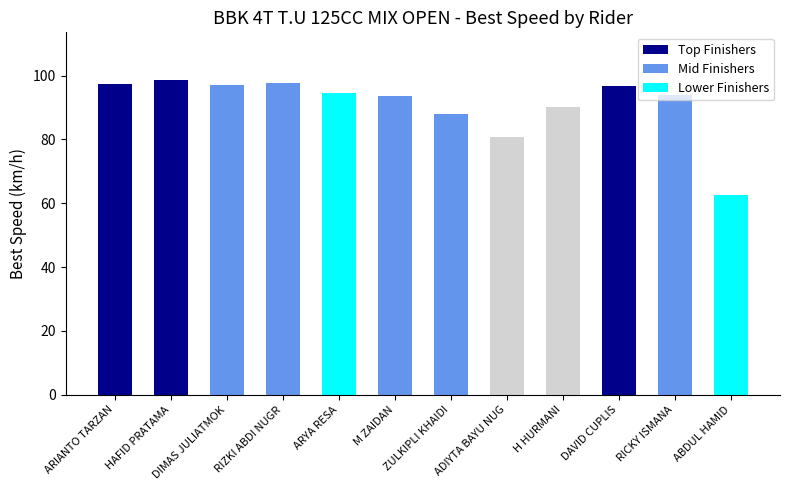

What is the change in value from DAVID CUPLIS to RICKY ISMANA?

-2.7